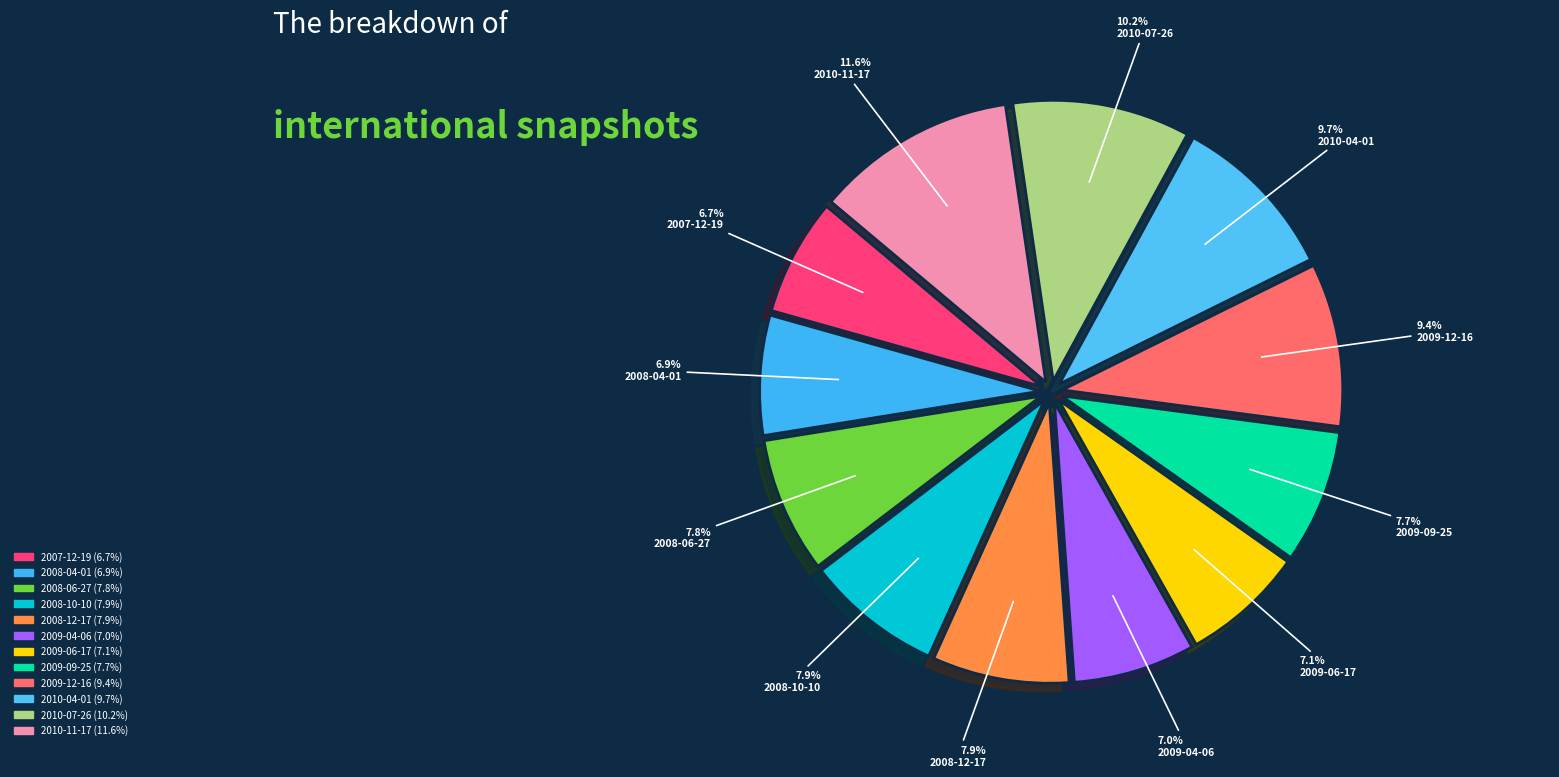

How many slices are in this pie chart?

12